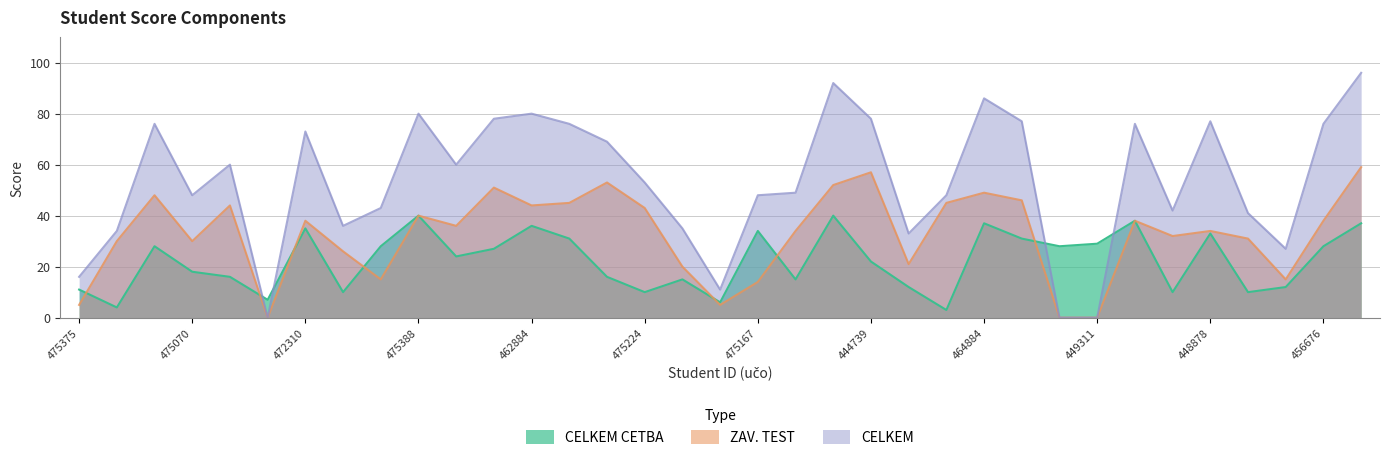

At which category does CELKEM reach its first local valley?

475070